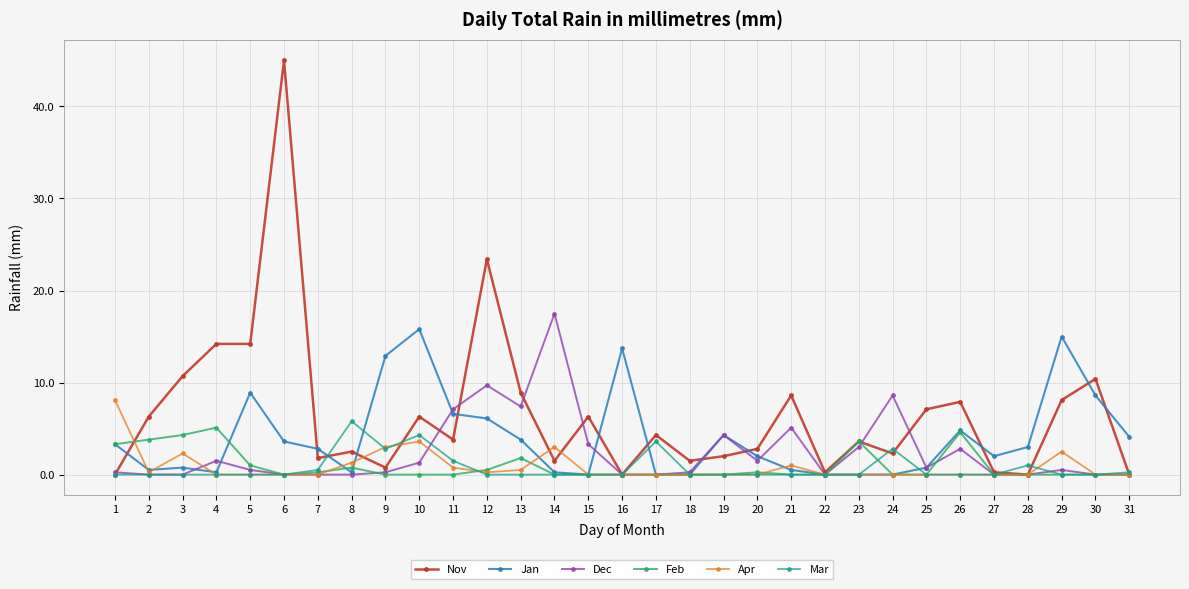

How many distinct data groups are displayed?

6